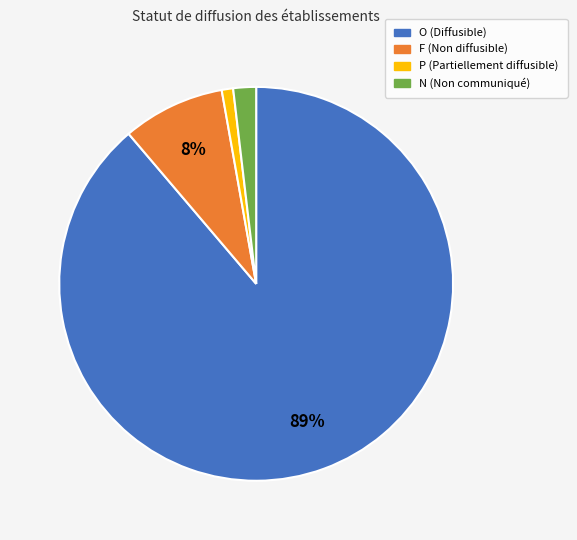

Between O and F, which is larger?

O